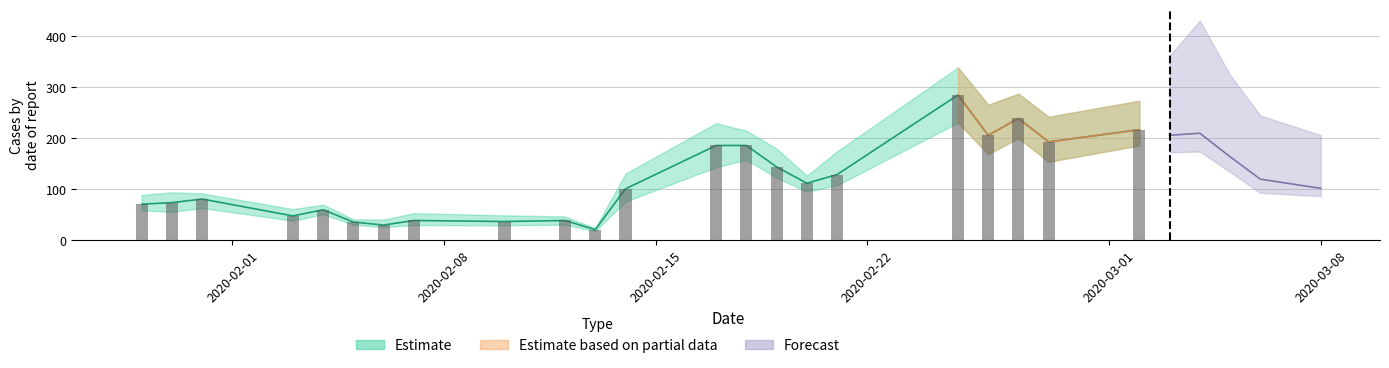

How many values are below 112?

13